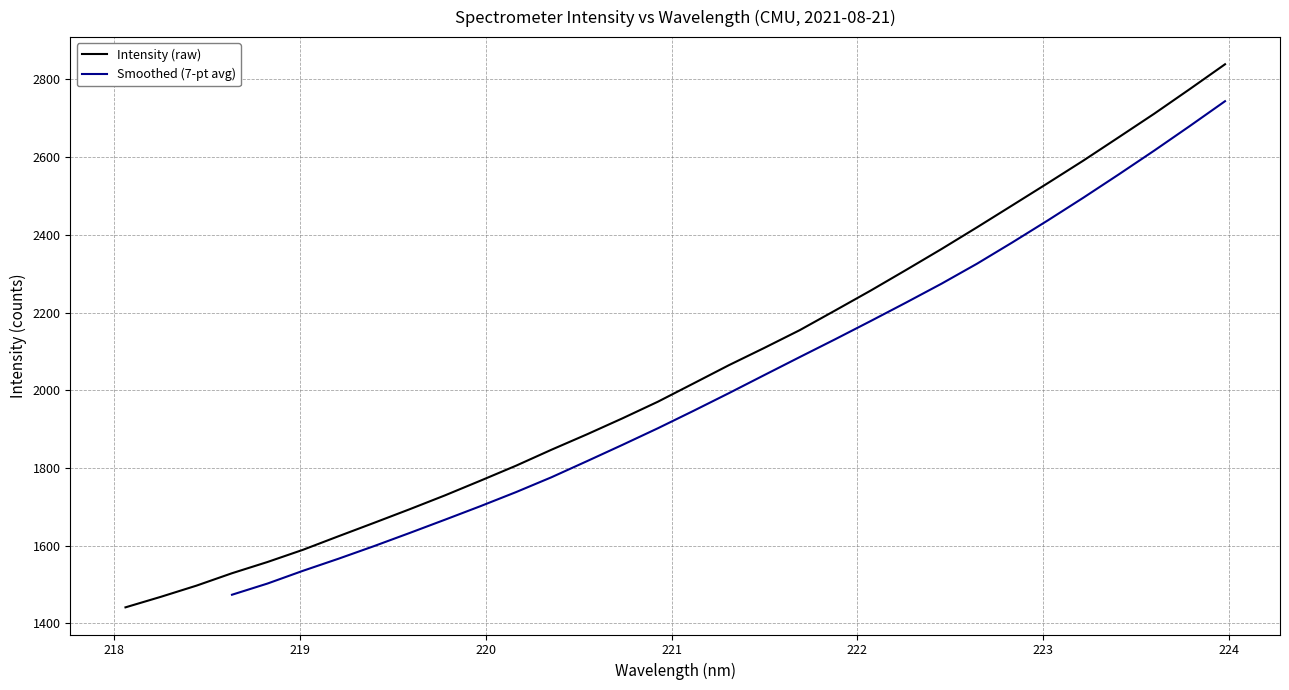

Is this an area chart (filled region under the line)?

No